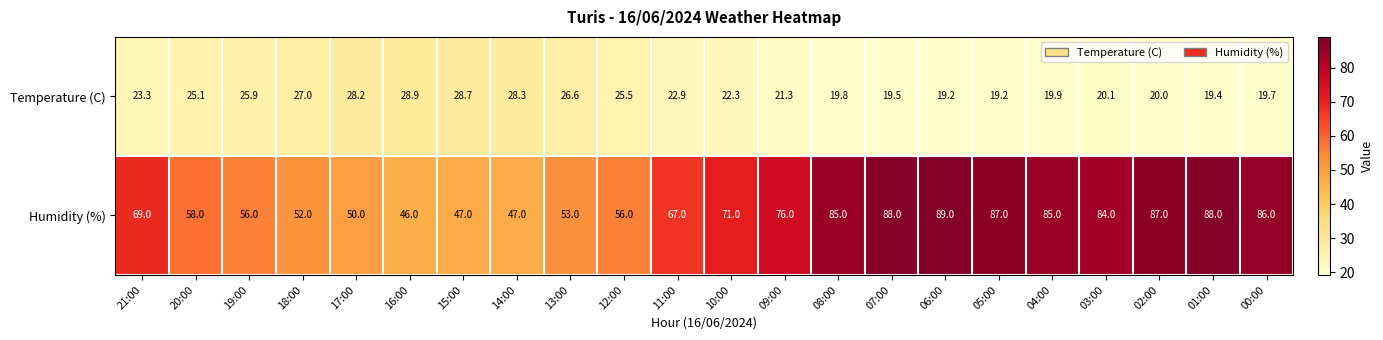

What is the maximum value for Temperature (C)?

28.9